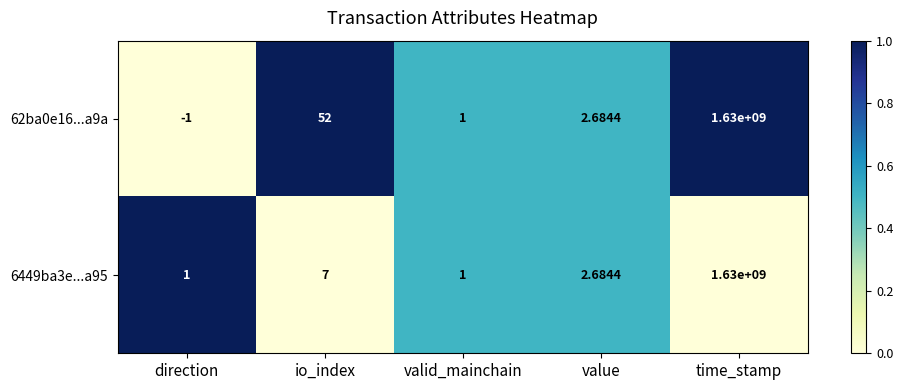

How many values in the 6449ba3e...a95 series are below 2?

2